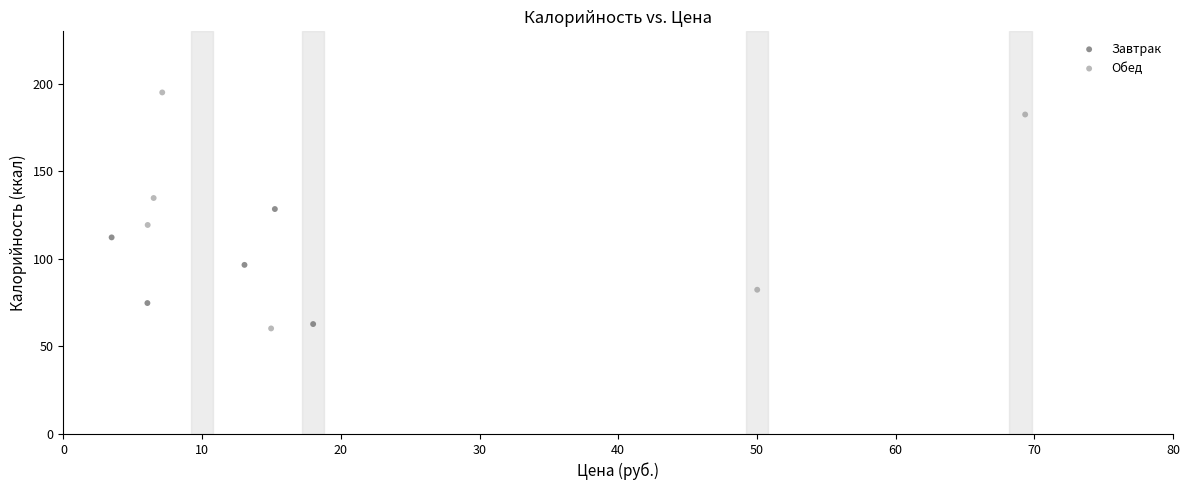

Which series has the widest spread of Y values?

Обед